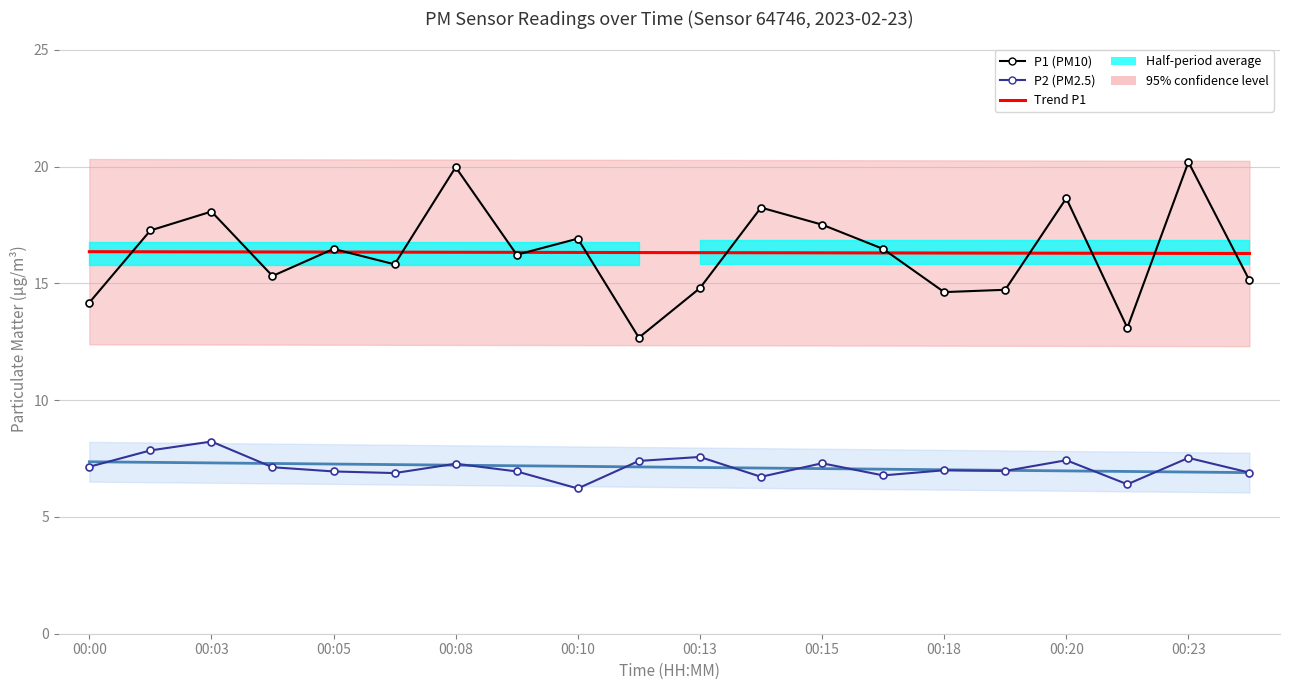

True or false: P2 (PM2.5) and Trend P1 intersect in this chart.

False